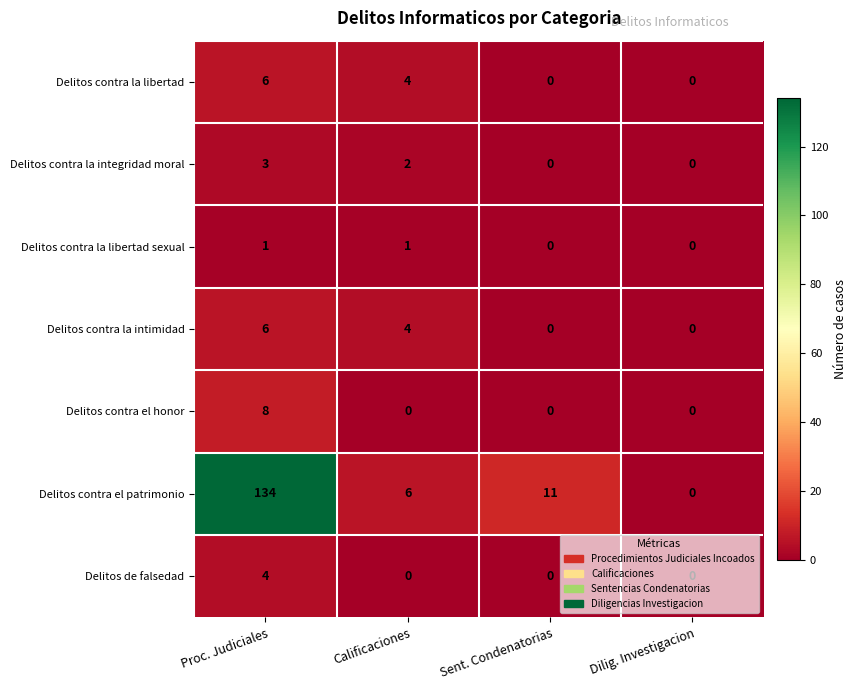

Count the number of categories in the chart.

4